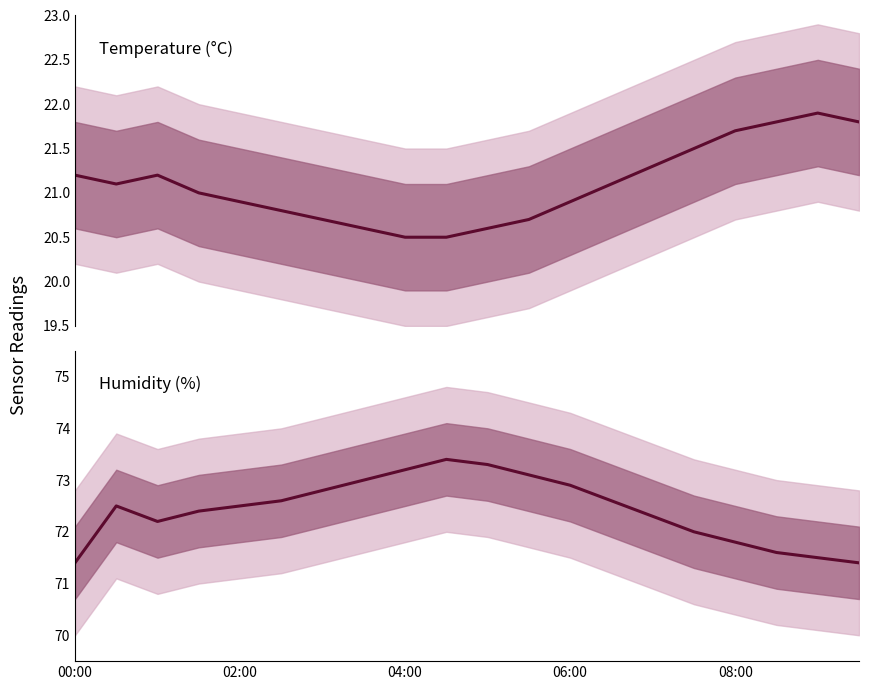

True or false: temperature and humidity intersect in this chart.

False